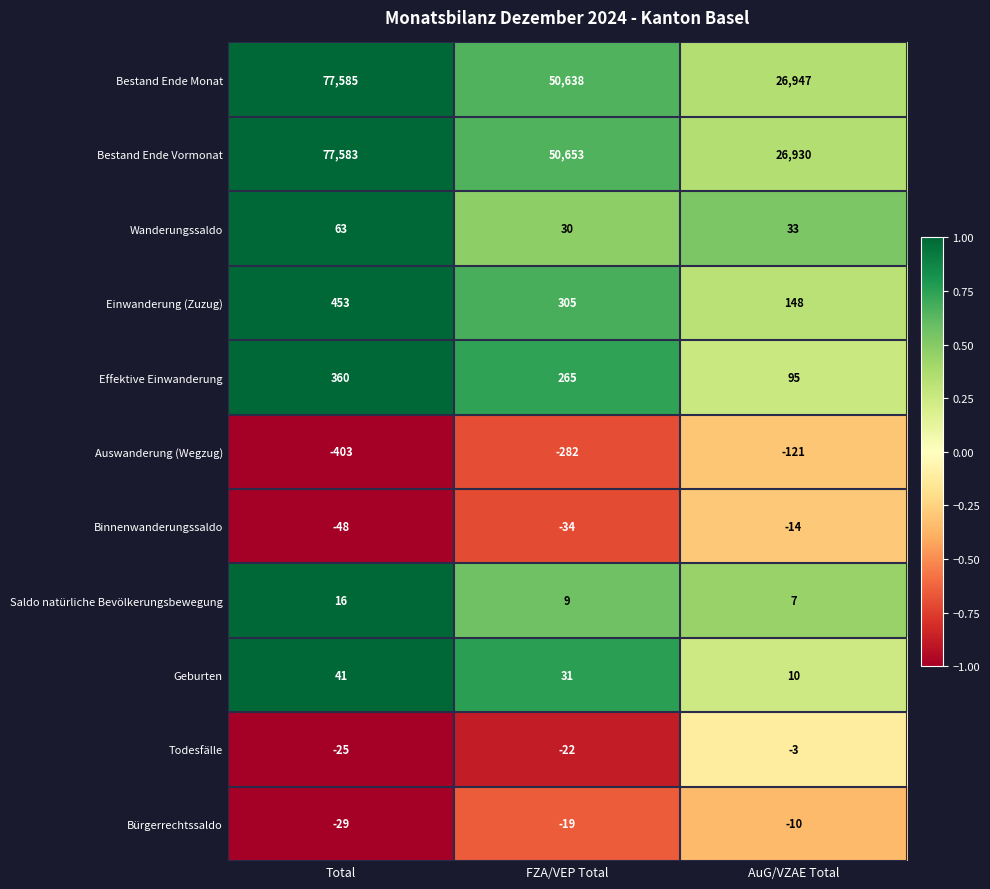

What is the sum of the Einwanderung (Zuzug) values at FZA/VEP Total and Total?

758